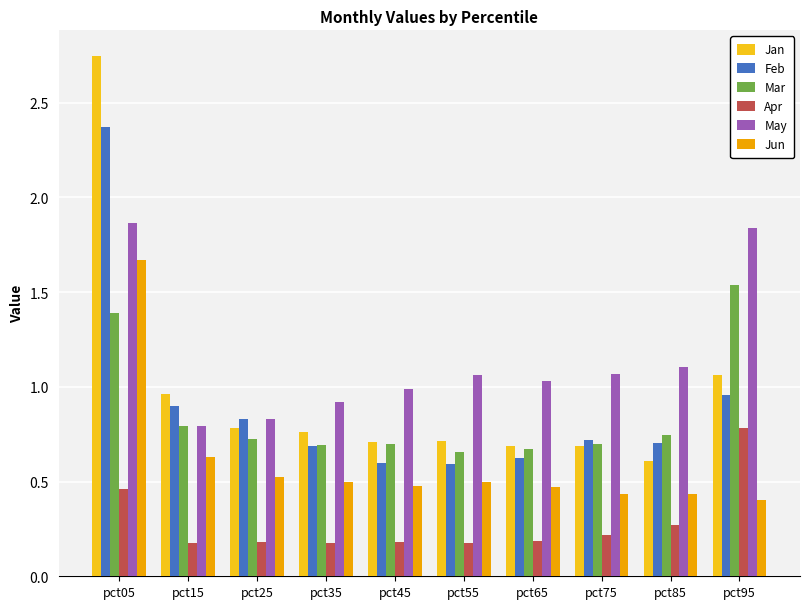

At how many categories does at least one series exceed 0?

10